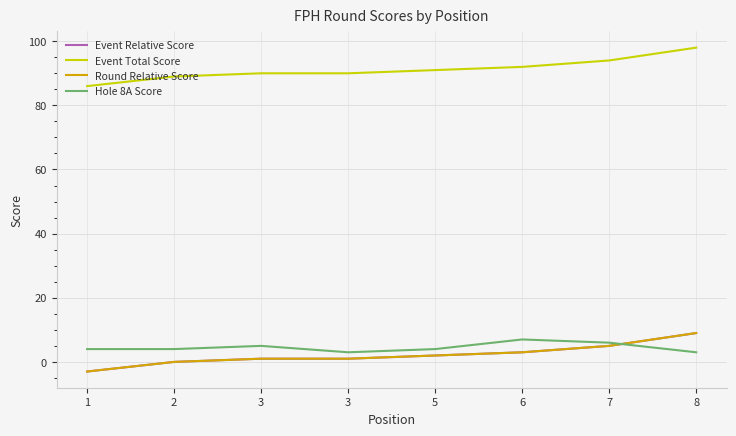

At how many categories does at least one series exceed 82?

8